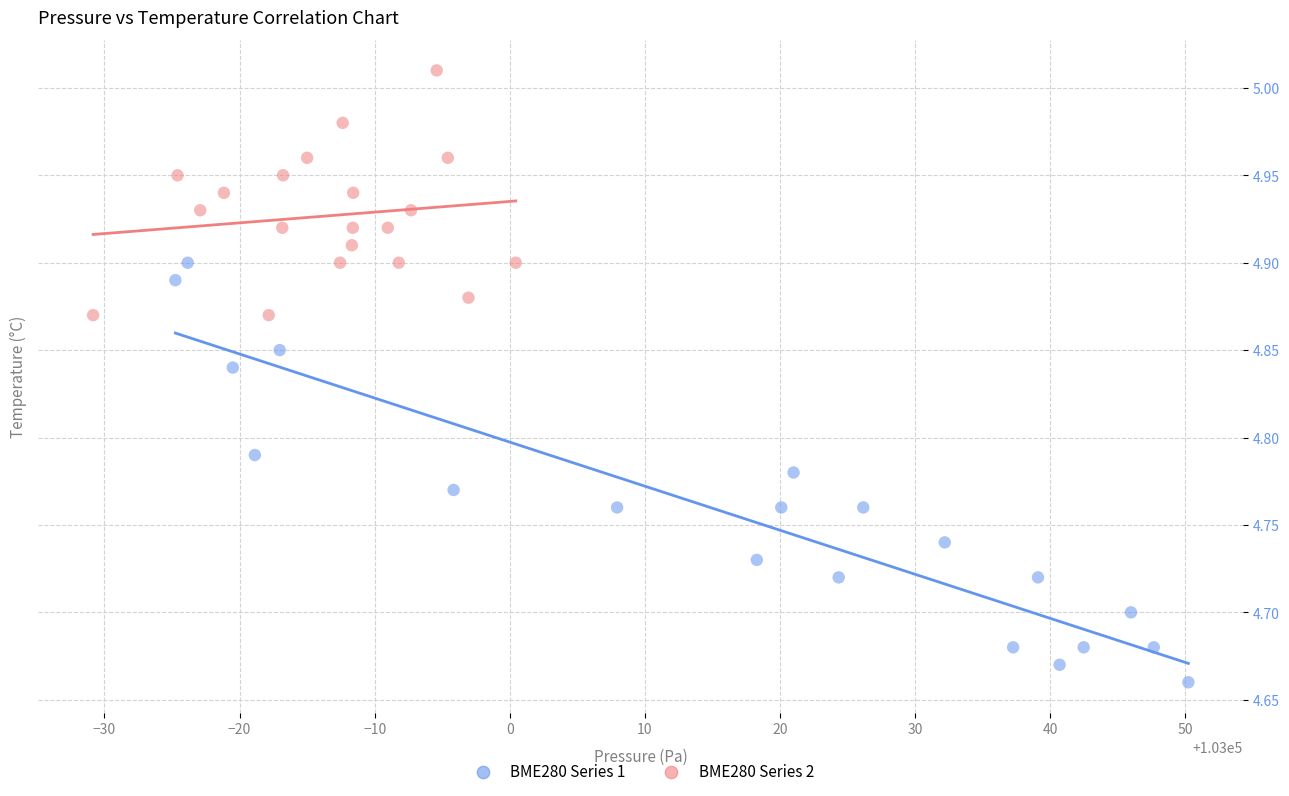

Which series has the largest Y range (max minus min)?

BME280 Series 1